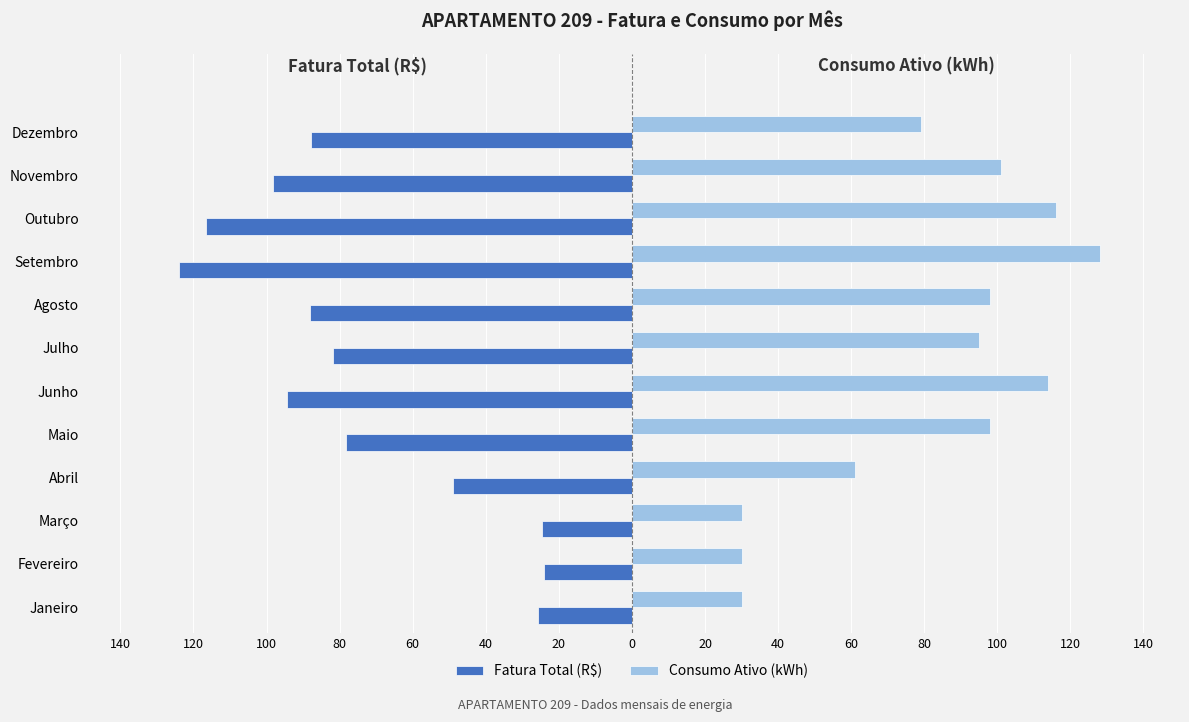

What is the difference between the second highest and minimum values in the Consumo Ativo (kWh) series?

86.0